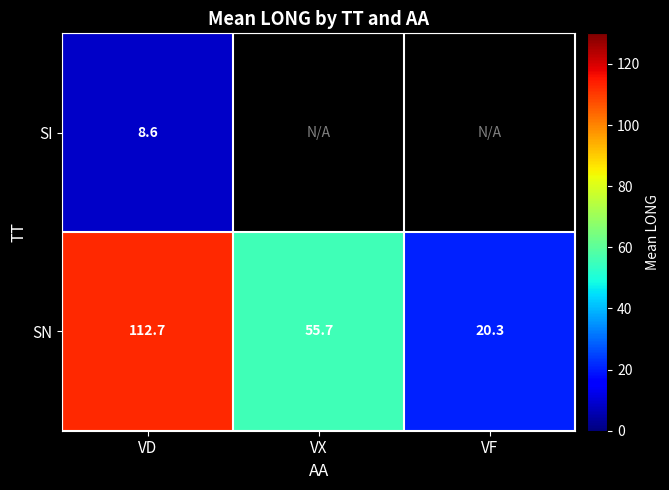

What is the average value of the SN series?

62.9